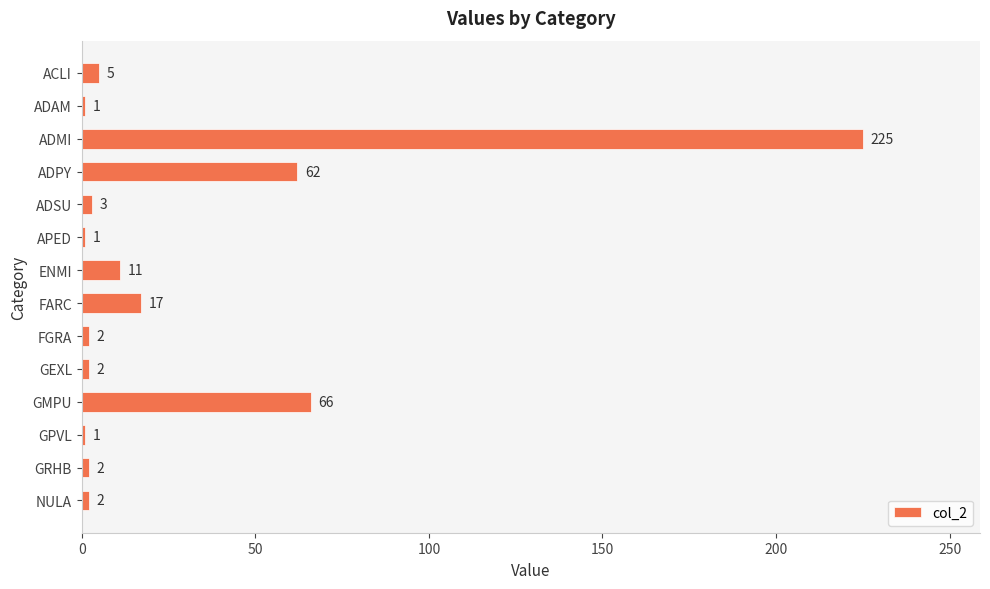

The value at APED is 1. True or false?

True